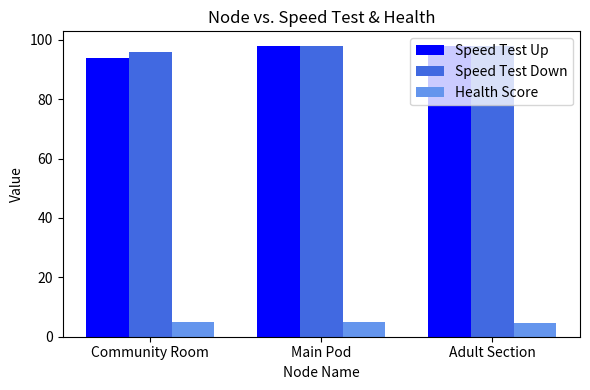

What is the difference between the maximum and minimum values in the Health Score series?

0.5